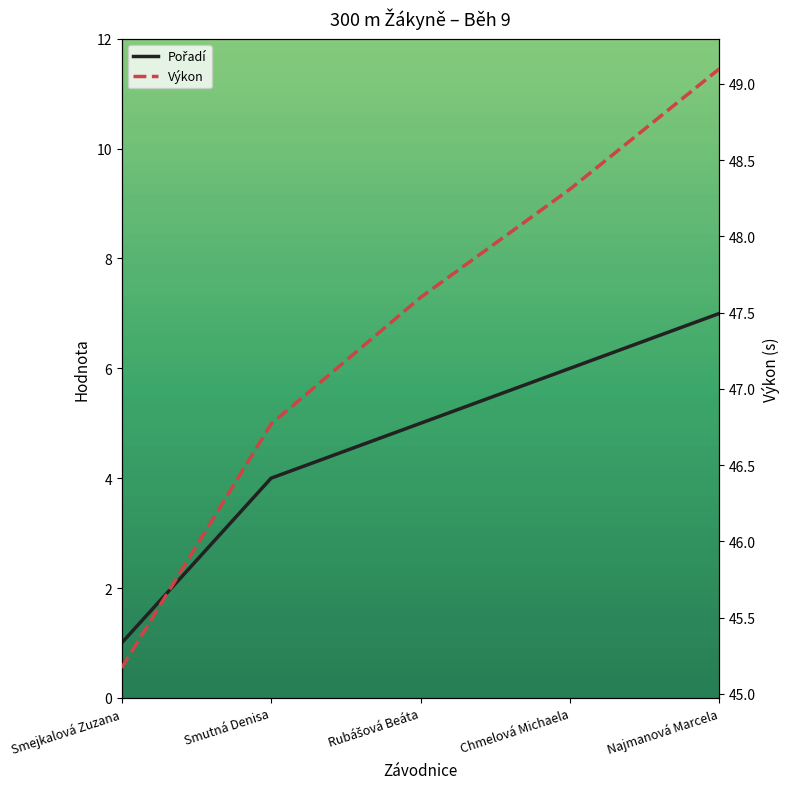

Does the chart display data point markers on the line(s)?

No